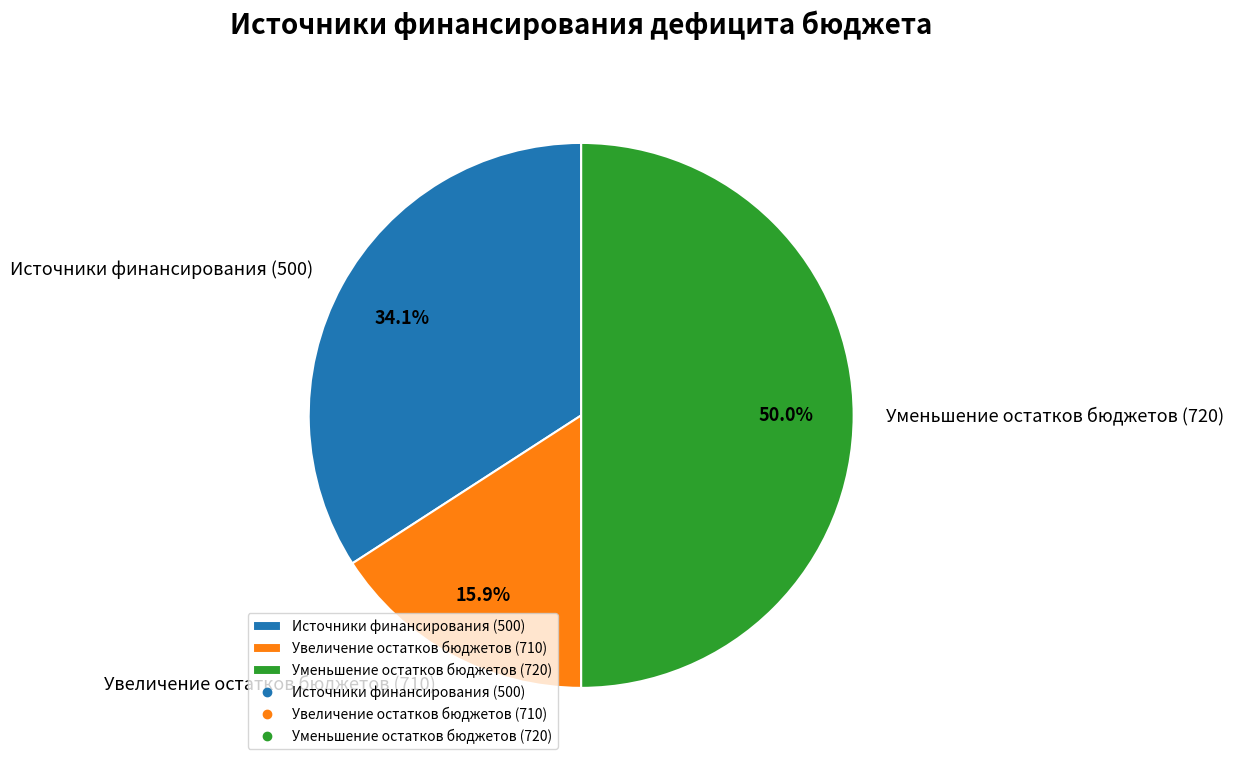

What percentage do Уменьшение остатков бюджетов (720) and Источники финансирования (500) together represent?

84.1%